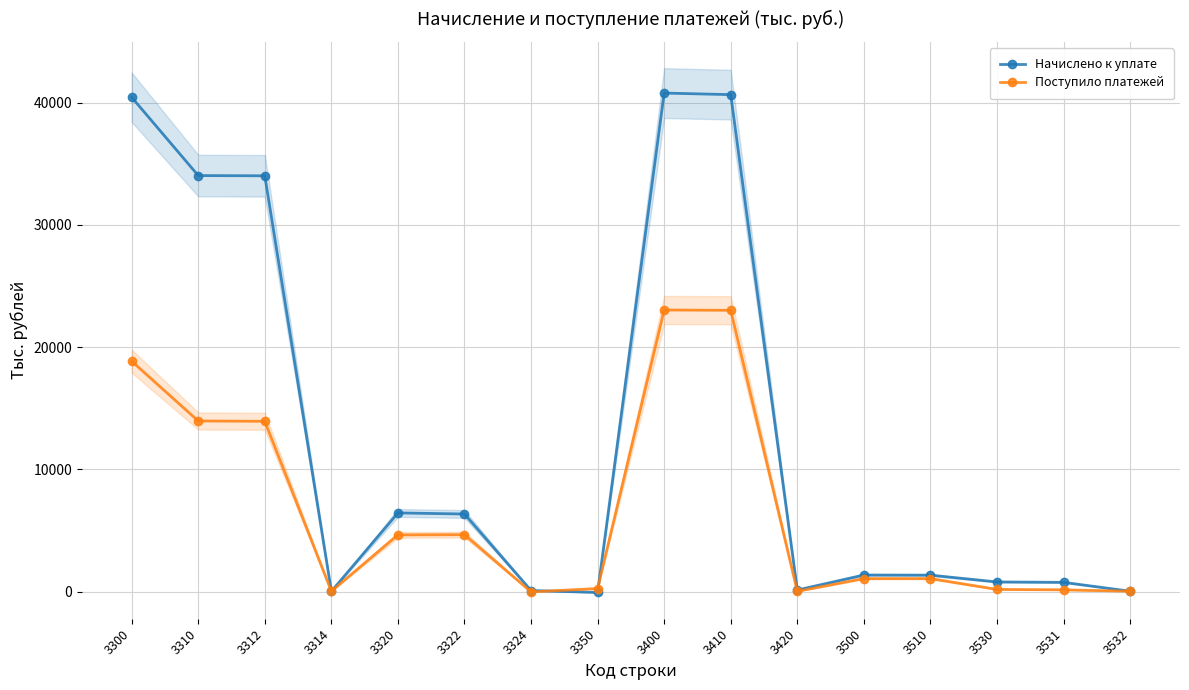

List the labels in order of Поступило платежей value, largest first.

3400, 3410, 3300, 3310, 3312, 3322, 3320, 3500, 3510, 3350, 3530, 3531, 3532, 3314, 3420, 3324